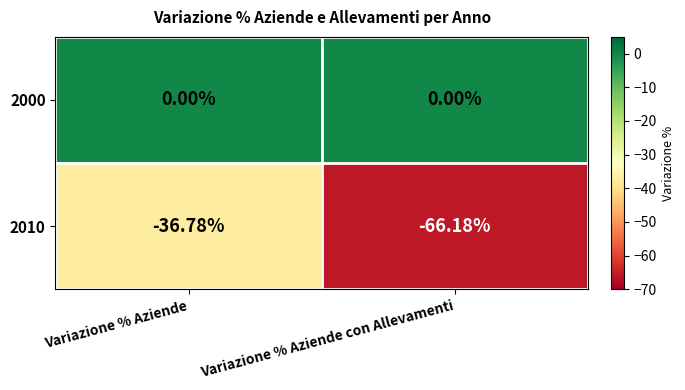

At which category does the chart reach its minimum across all series?

Variazione % Aziende con Allevamenti